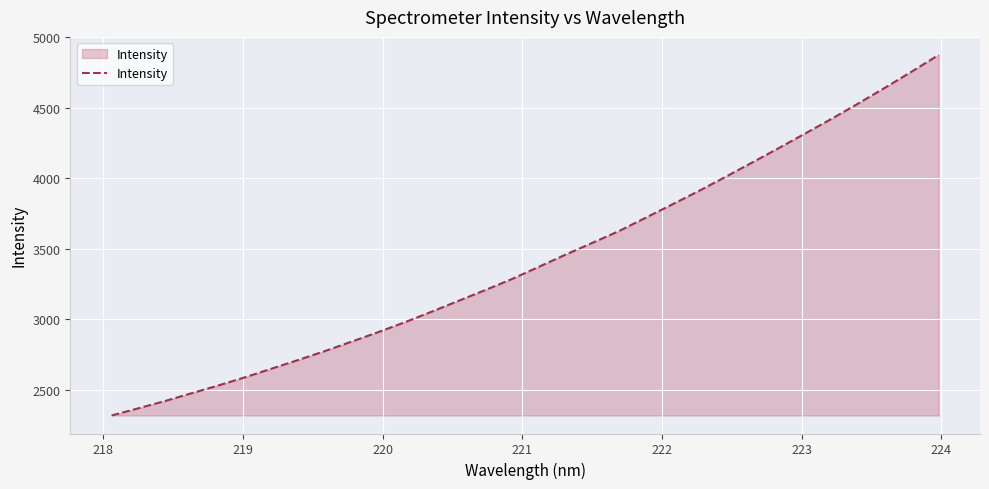

What is the difference between the maximum and minimum values?

2556.6